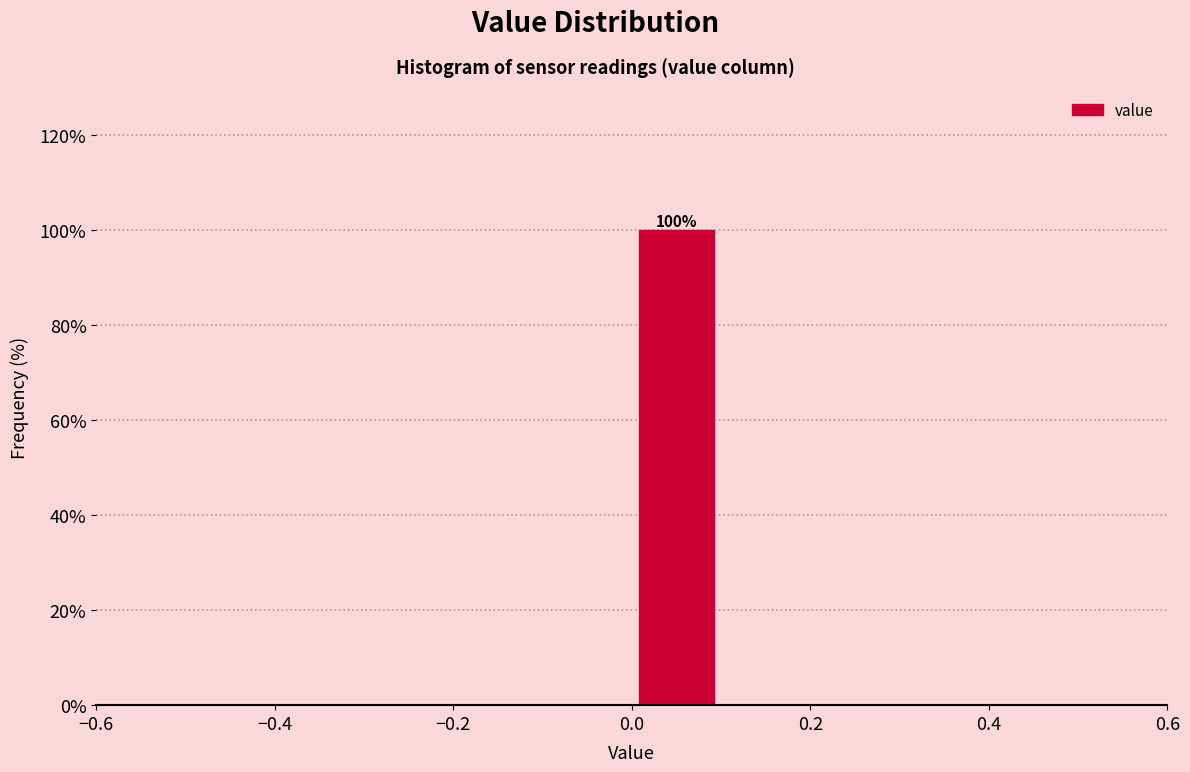

Over which range of the x-axis is the bar tallest?

0.0 to 0.1